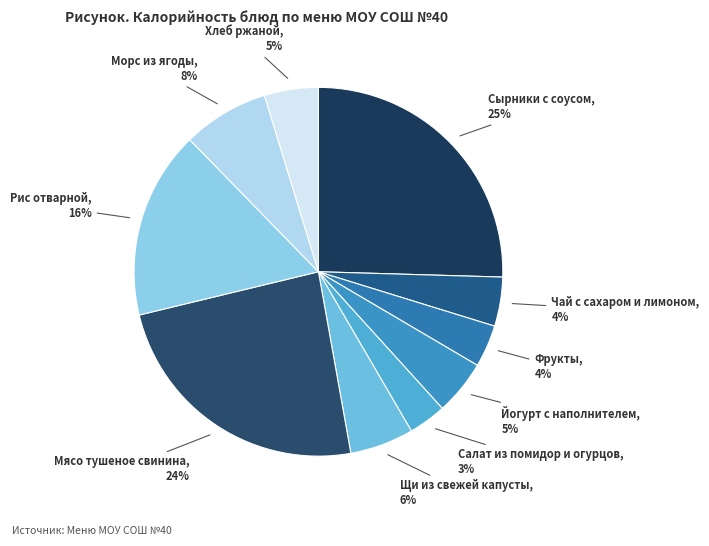

Do Хлеб ржаной and Рис отварной together represent more than half of the pie?

No